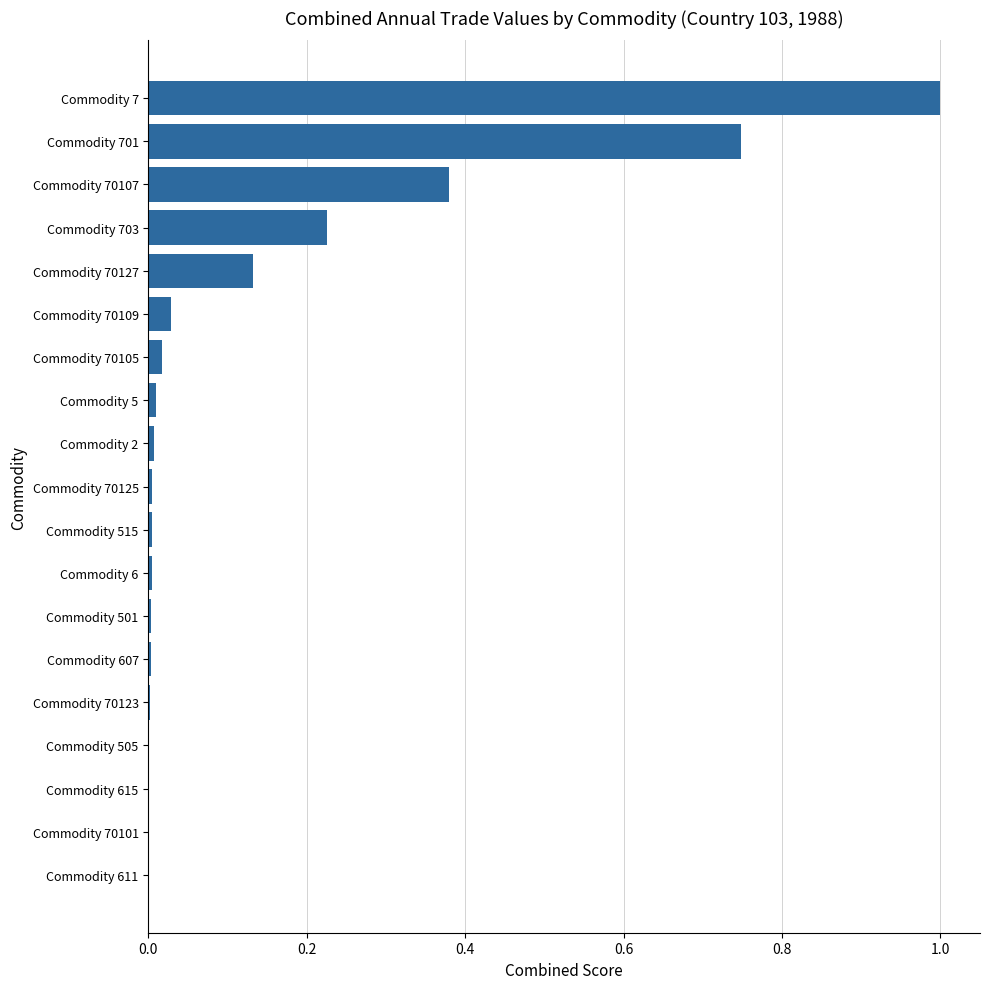

Are the bars grouped side by side (vs. stacked)?

No